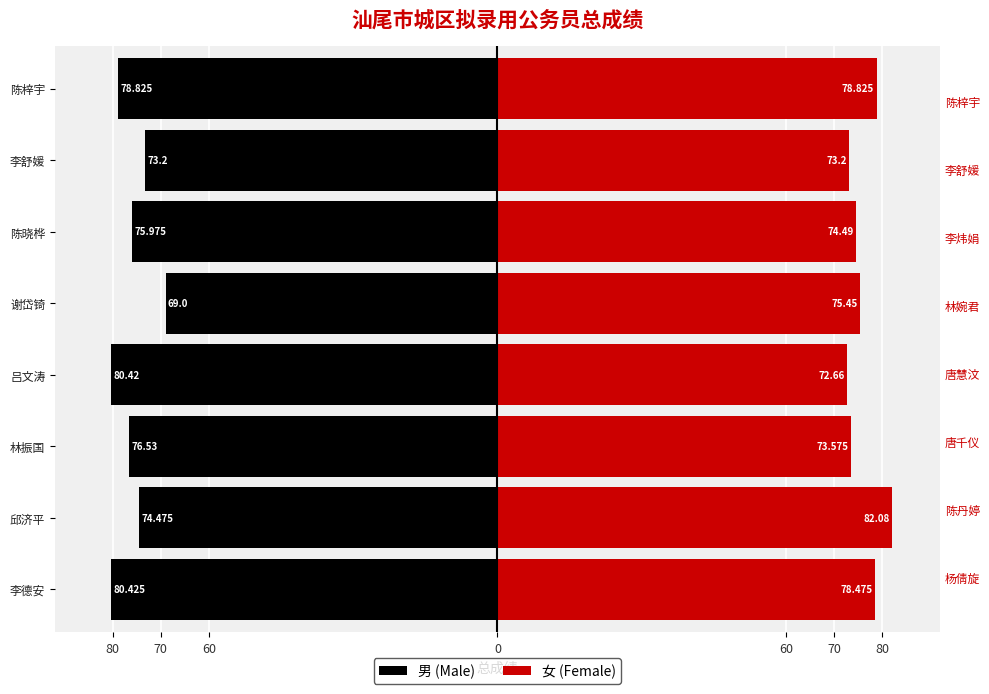

At 林振国, list the series in order from largest to smallest.

女 (Female), 男 (Male)